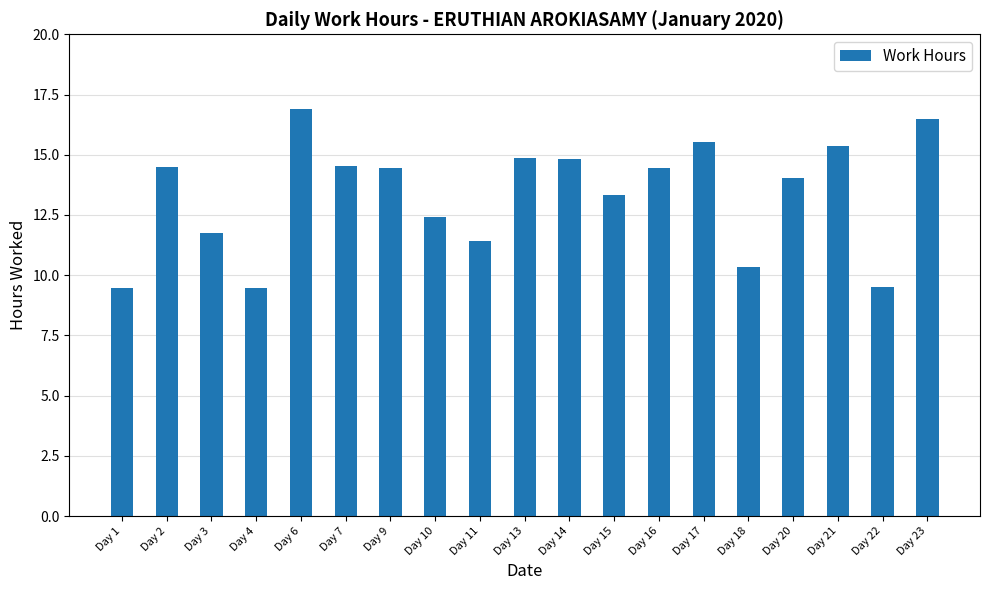

Which category has the highest value across all series?

Day 6